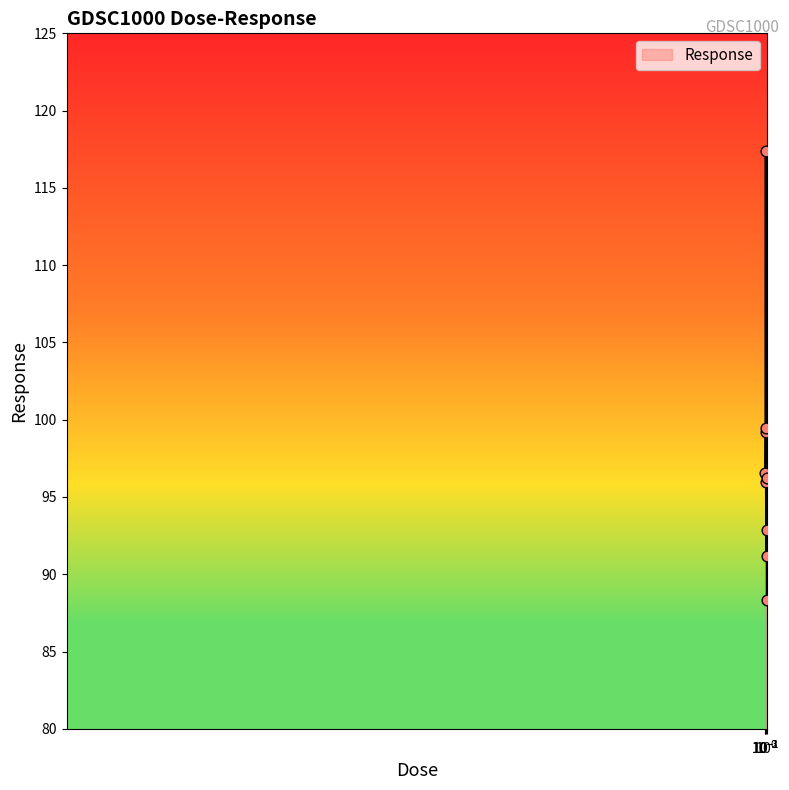

What is the minimum value shown in the chart?

88.3